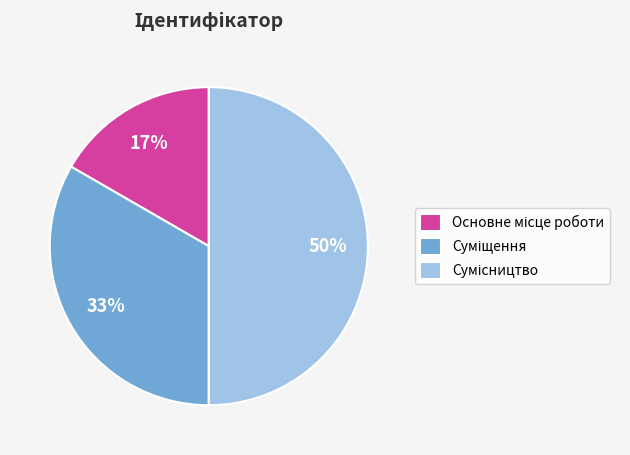

To the nearest percent, what is the average slice percentage?

33%